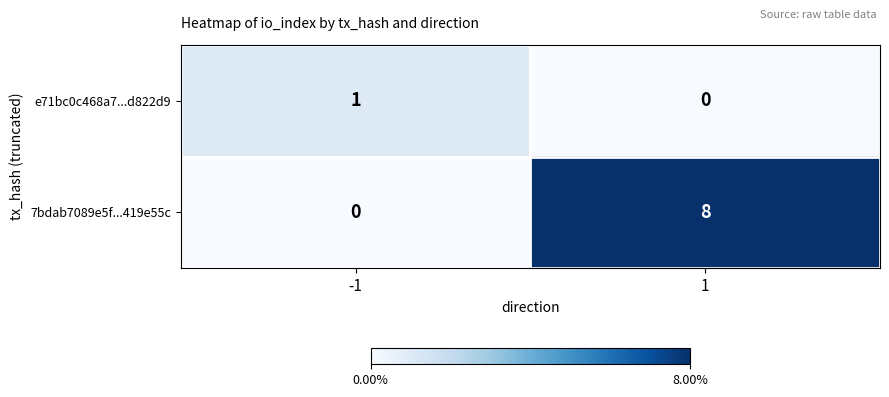

What is the maximum value shown in the chart?

8